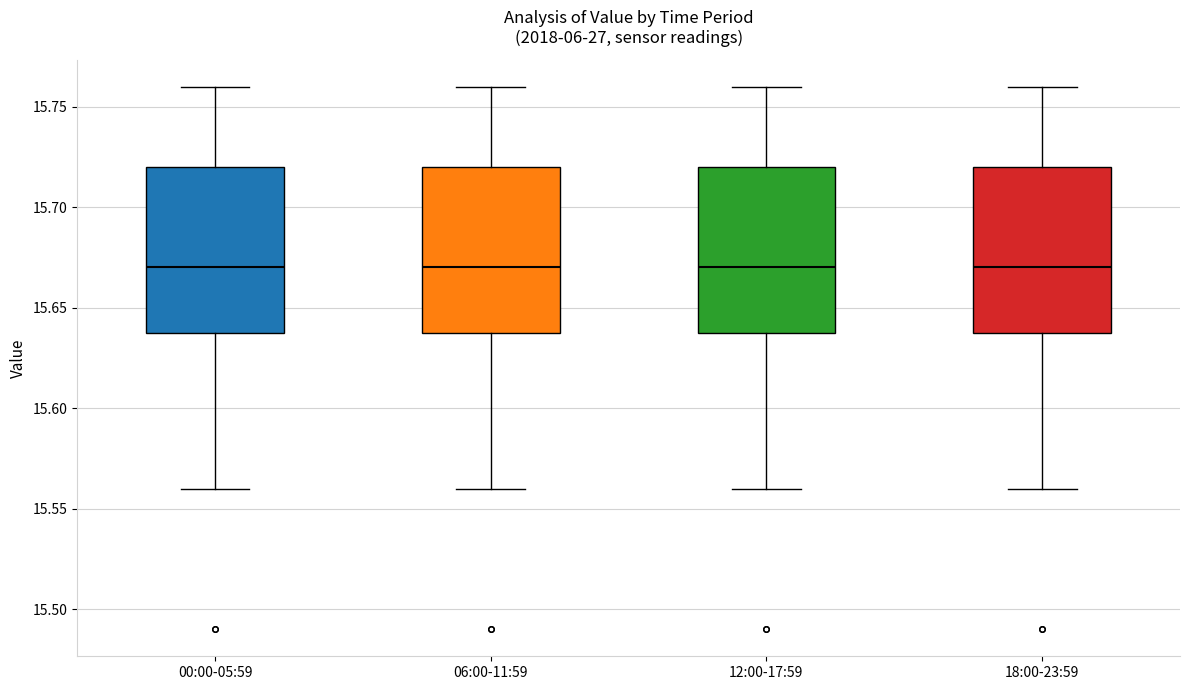

Reading left to right, read every box against the y-axis: the position of its median line, the range the box covers, and the ends of its whiskers. The values are not printed on the chart, so give them approximately, as read against the axis.

00:00-05:59: median 15.67, box 15.64 to 15.72, whiskers 15.56 to 15.76
06:00-11:59: median 15.67, box 15.64 to 15.72, whiskers 15.56 to 15.76
12:00-17:59: median 15.67, box 15.64 to 15.72, whiskers 15.56 to 15.76
18:00-23:59: median 15.67, box 15.64 to 15.72, whiskers 15.56 to 15.76